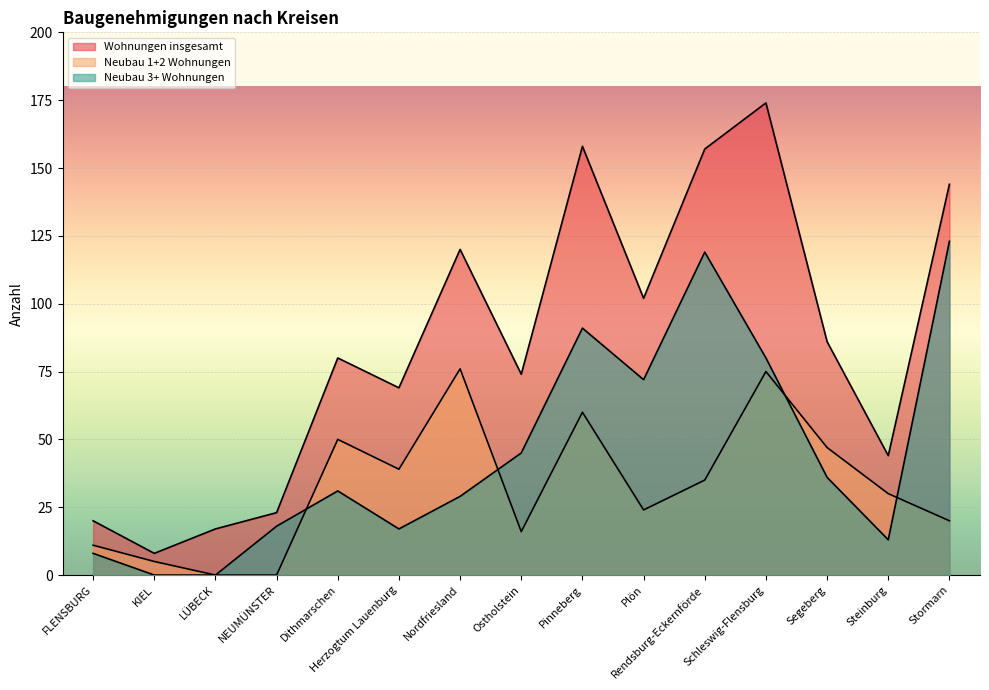

What is the difference between the highest and lowest values at Ostholstein?

58